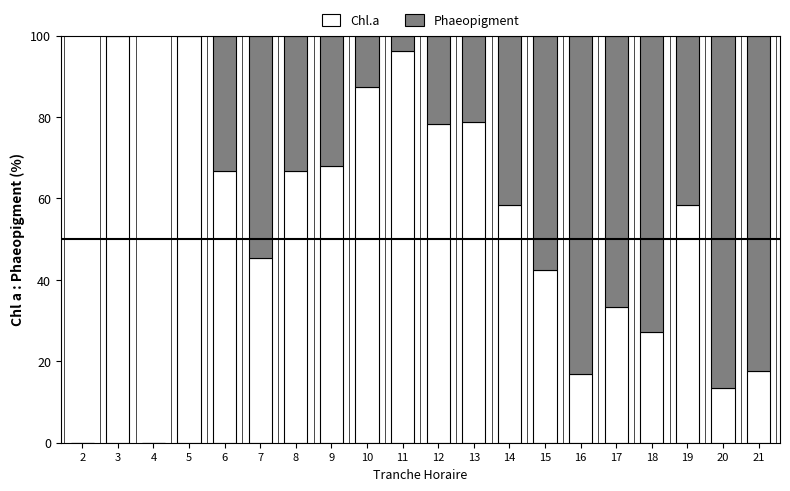

What is the total value across all series at 21?

100.0